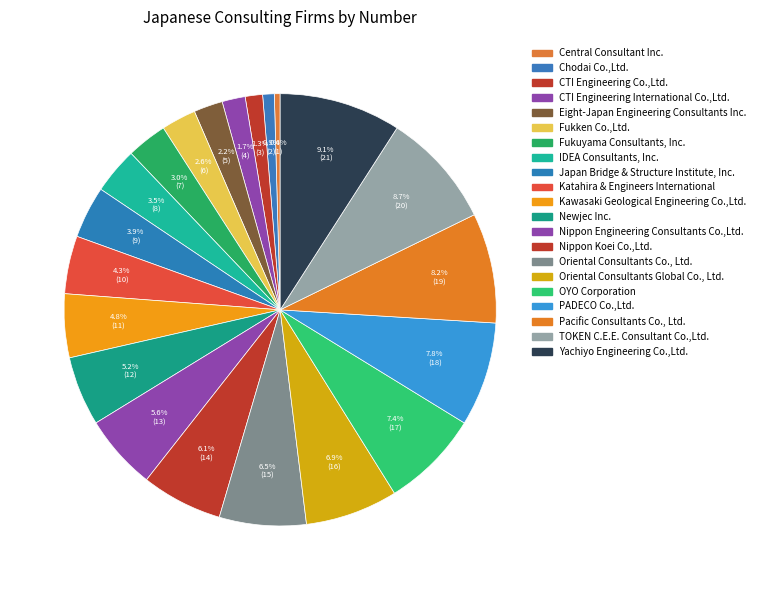

What percentage do Eight-Japan Engineering Consultants Inc. and Oriental Consultants Co., Ltd. together represent?

8.7%